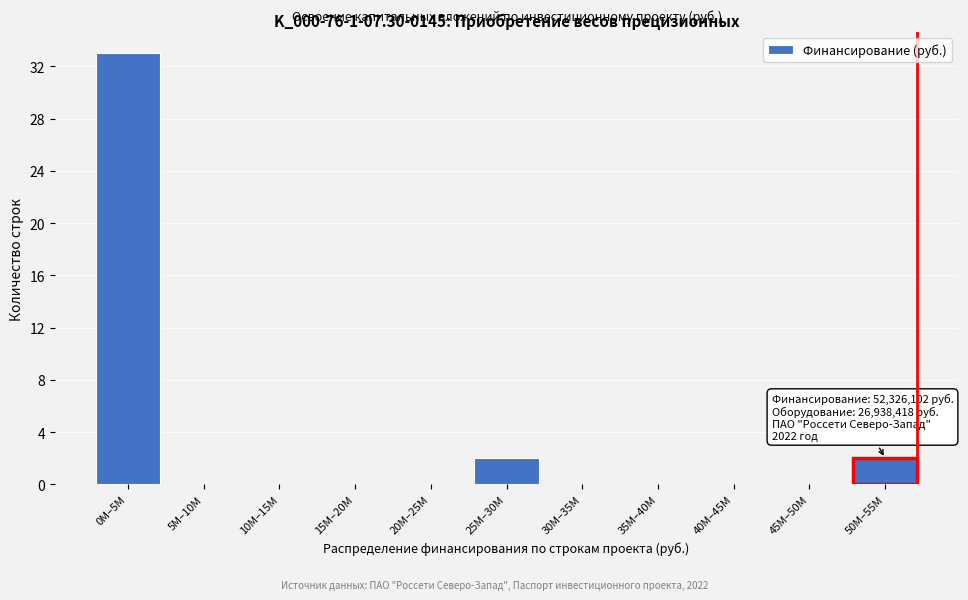

Reading left to right, transcribe all the data shown in this chart.

0M–5M=33	5M–10M=0	10M–15M=0	15M–20M=0	20M–25M=0	25M–30M=2	30M–35M=0	35M–40M=0	40M–45M=0	45M–50M=0	50M–55M=2